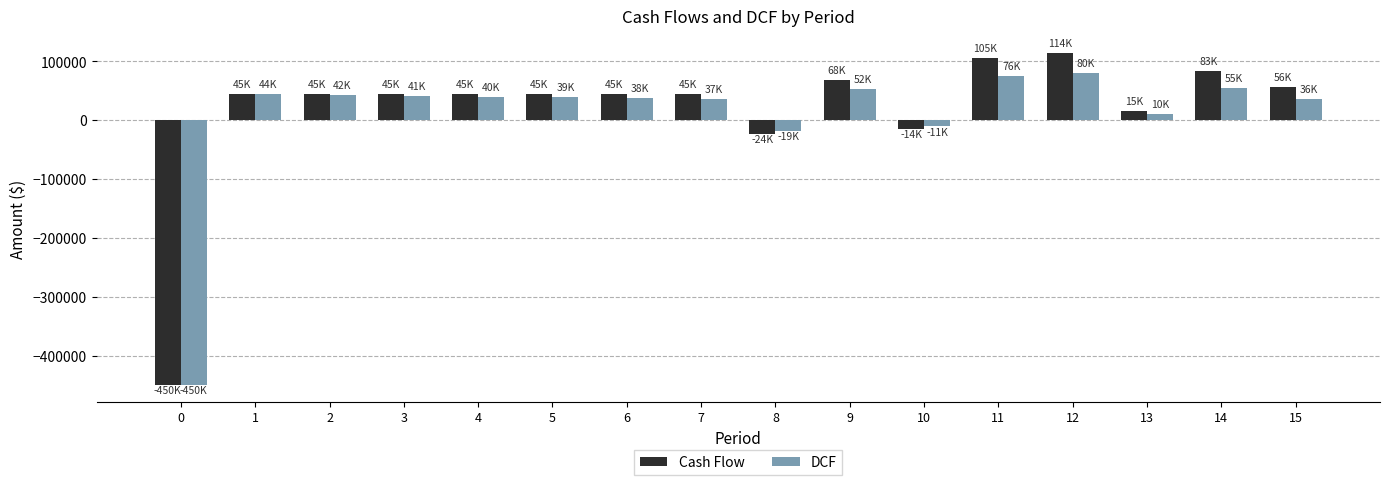

What is the minimum value shown in the chart?

-450000.0